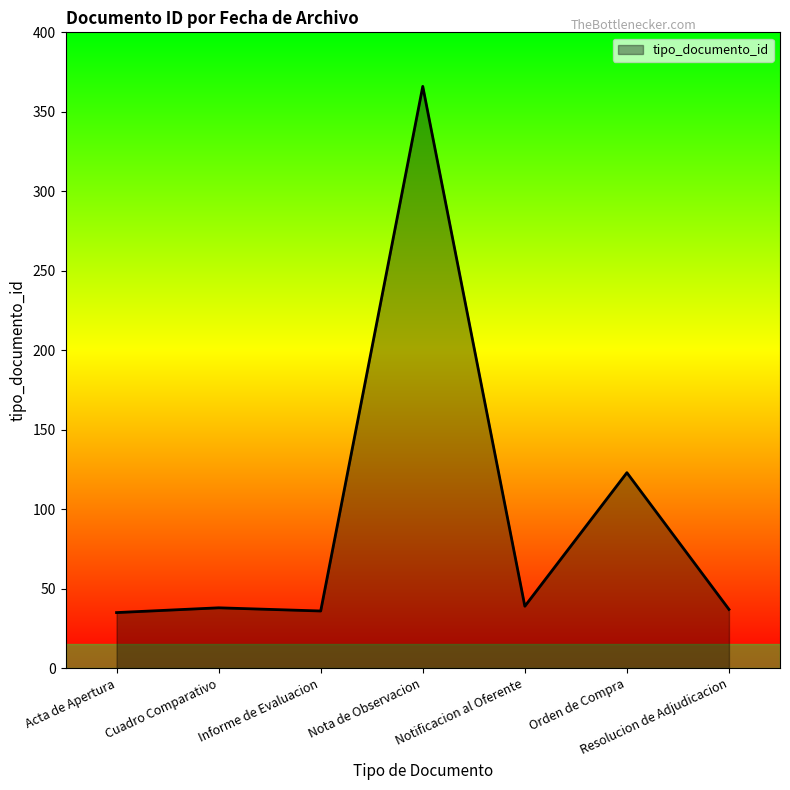

The chart shows a value of 37 at Resolucion de Adjudicacion. True or false?

True